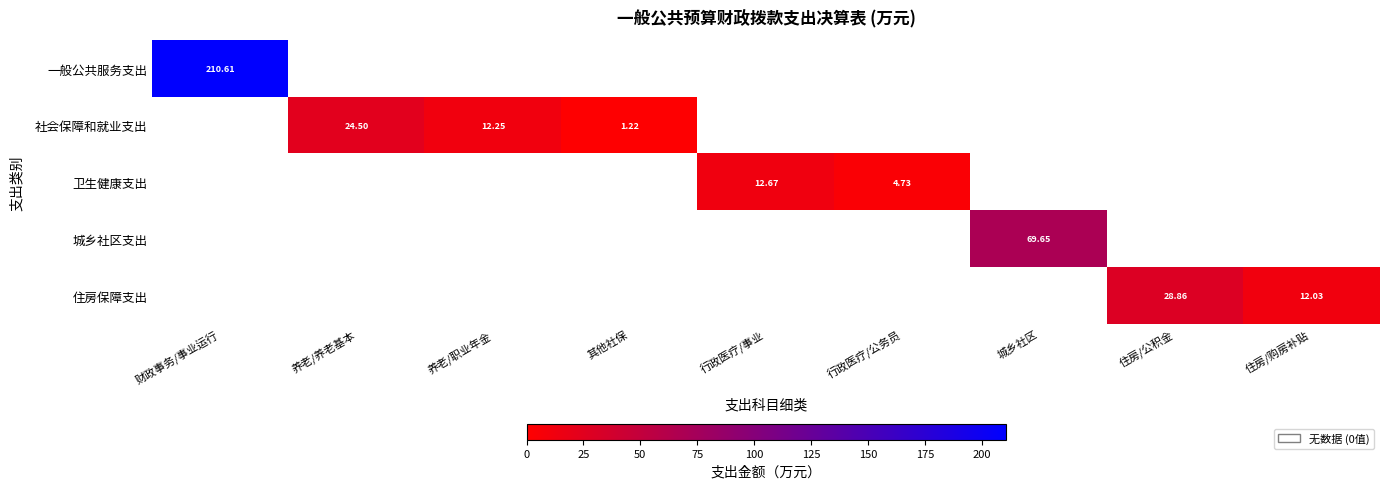

What is the greatest value displayed?

210.6